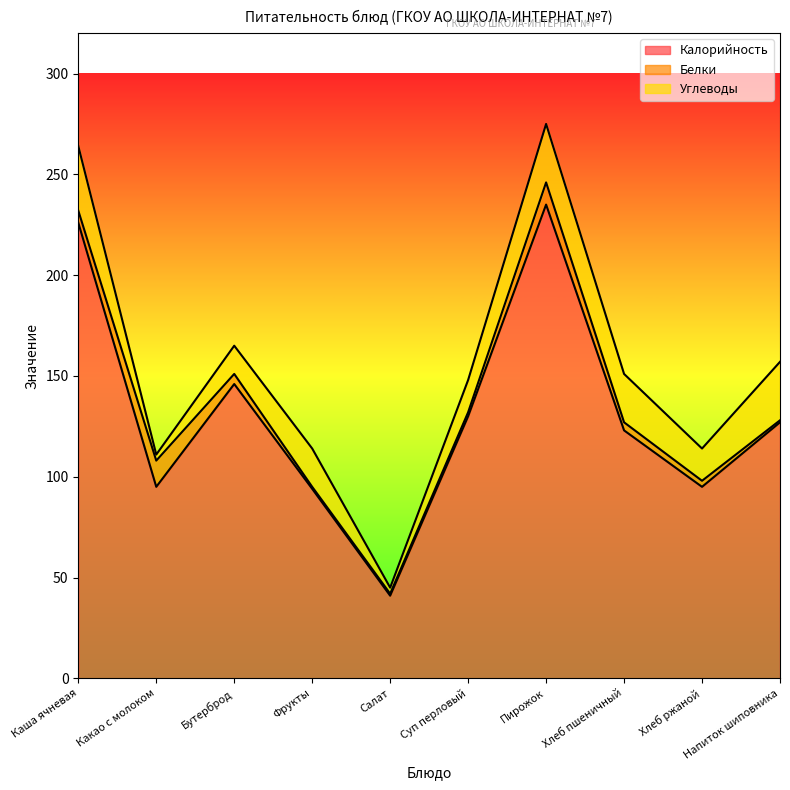

Reading right to left, list all the values displayed in this chart.

Калорийность: 127	95	123	235	130	41	94	146	95	226
Белки: 1	3	4	11	2	1	1	5	13	6
Углеводы: 29	16	24	29	16	3	19	14	3	32